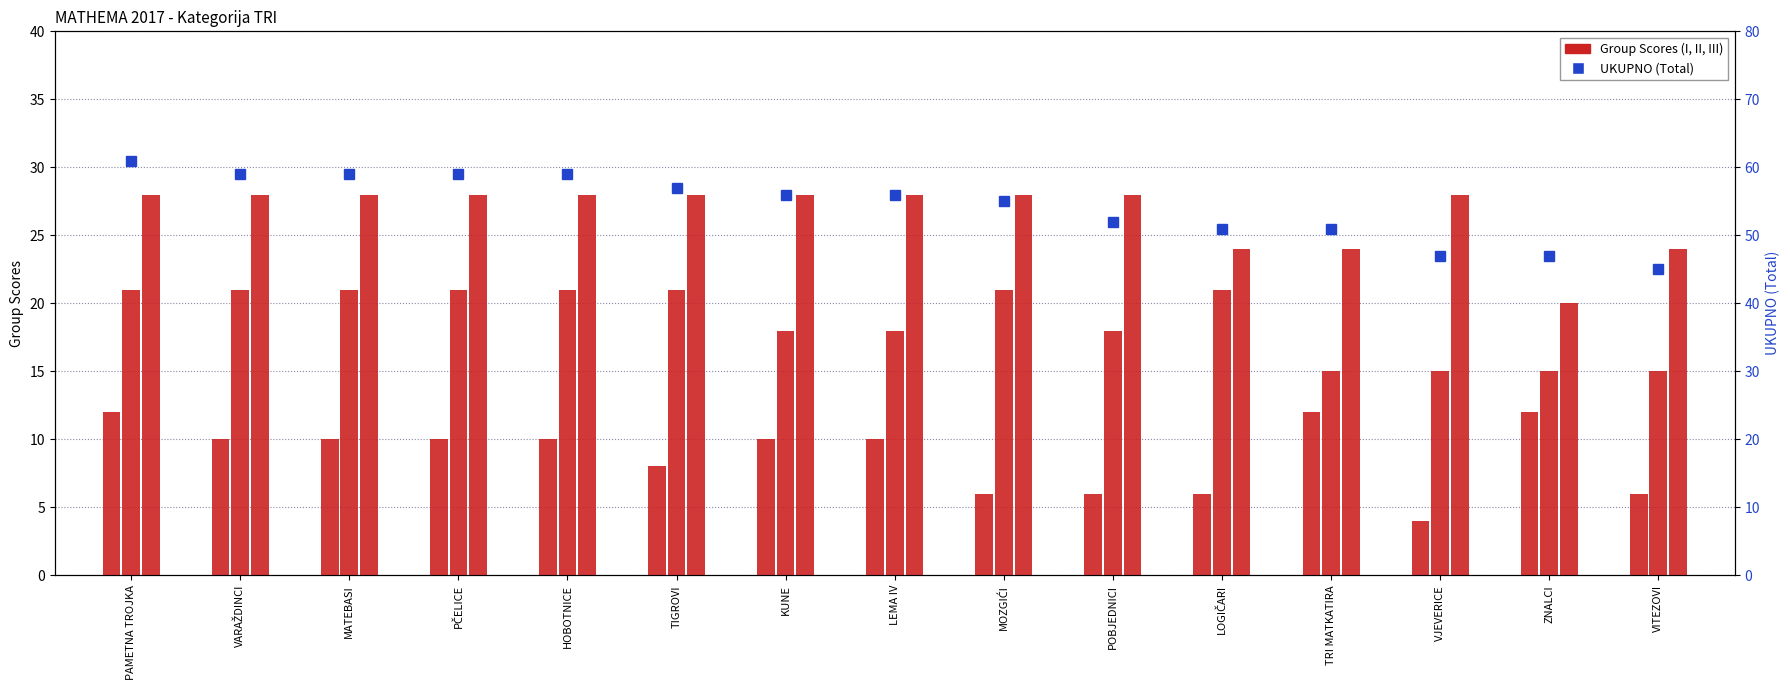

What is the difference between the second highest and second lowest values in the UKUPNO (Total) series?

12